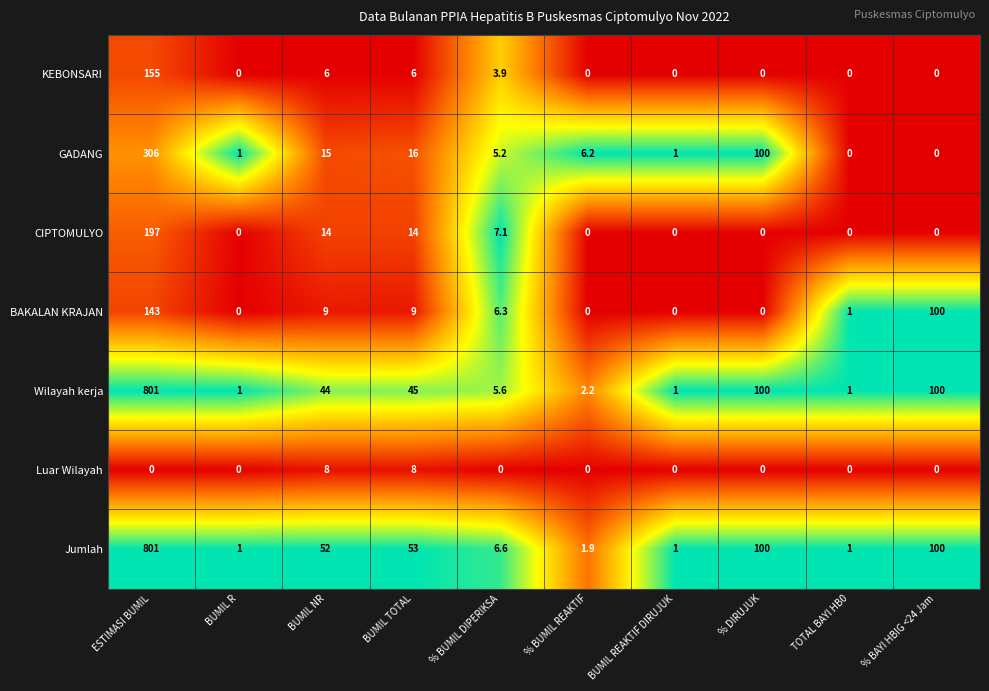

What is the difference between the maximum and minimum values in the Jumlah series?

800.0